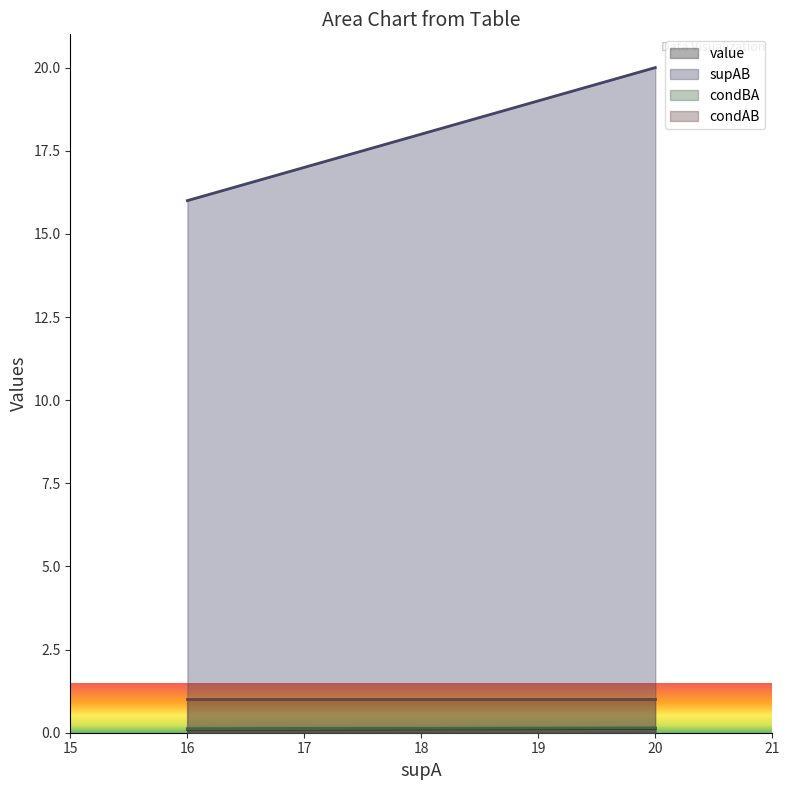

At 17, list the series in order from largest to smallest.

supAB, condBA, value